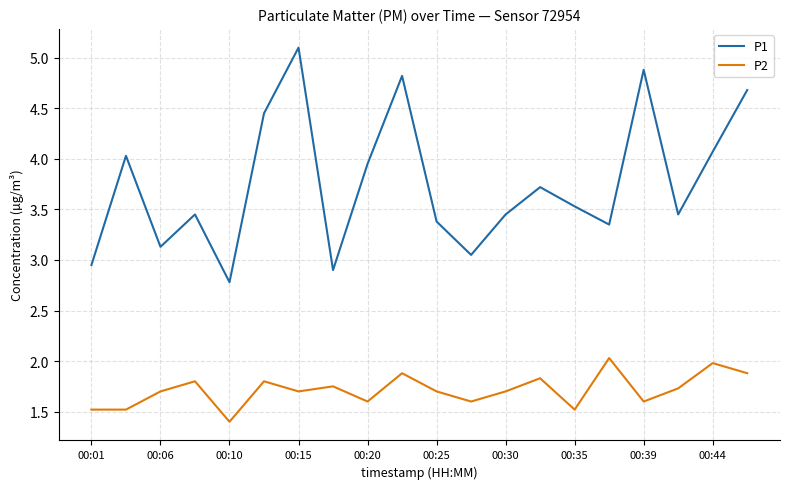

True or false: P2 and P1 cross at least once.

False